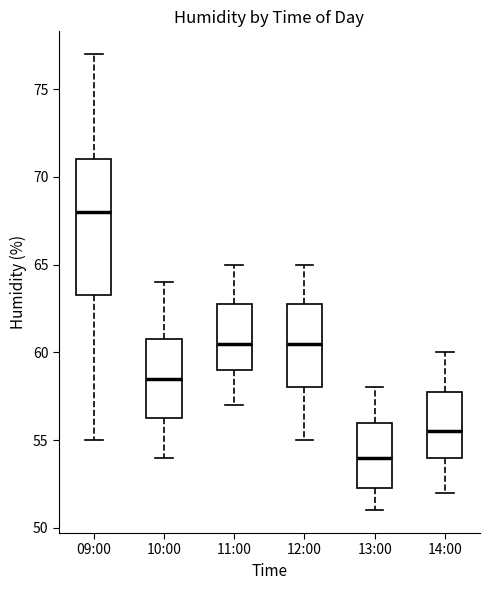

Which box's median line is the highest?

09:00